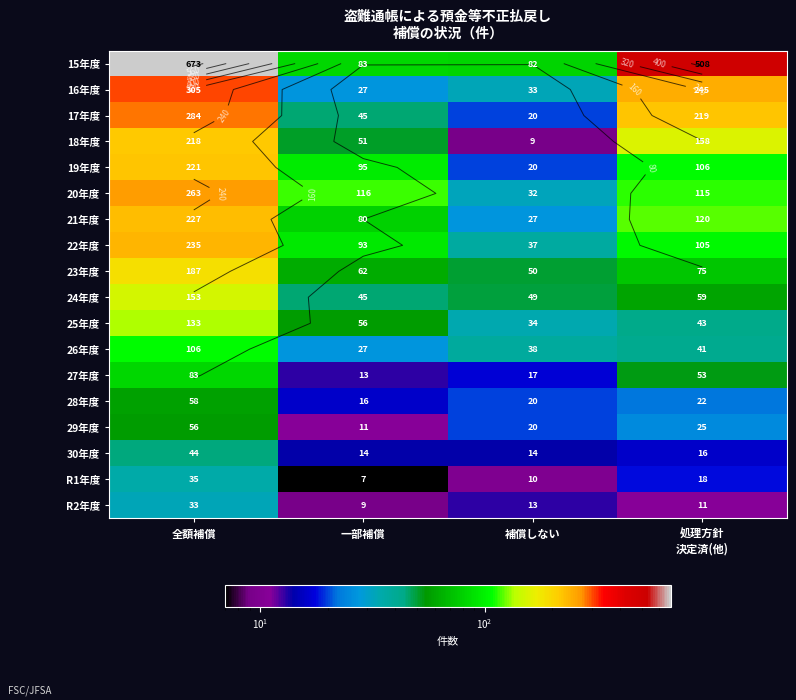

List the series in order of their peak value, lowest first.

R2年度, R1年度, 30年度, 29年度, 28年度, 27年度, 26年度, 25年度, 24年度, 23年度, 18年度, 19年度, 21年度, 22年度, 20年度, 17年度, 16年度, 15年度